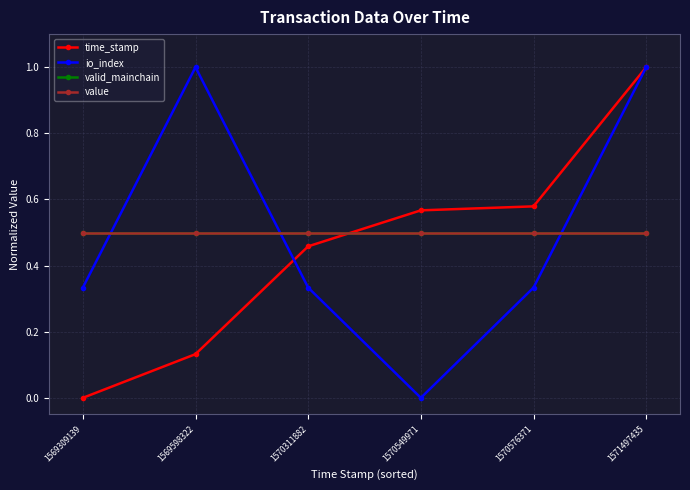

What is the total value across all series at 1569309139?

1.3